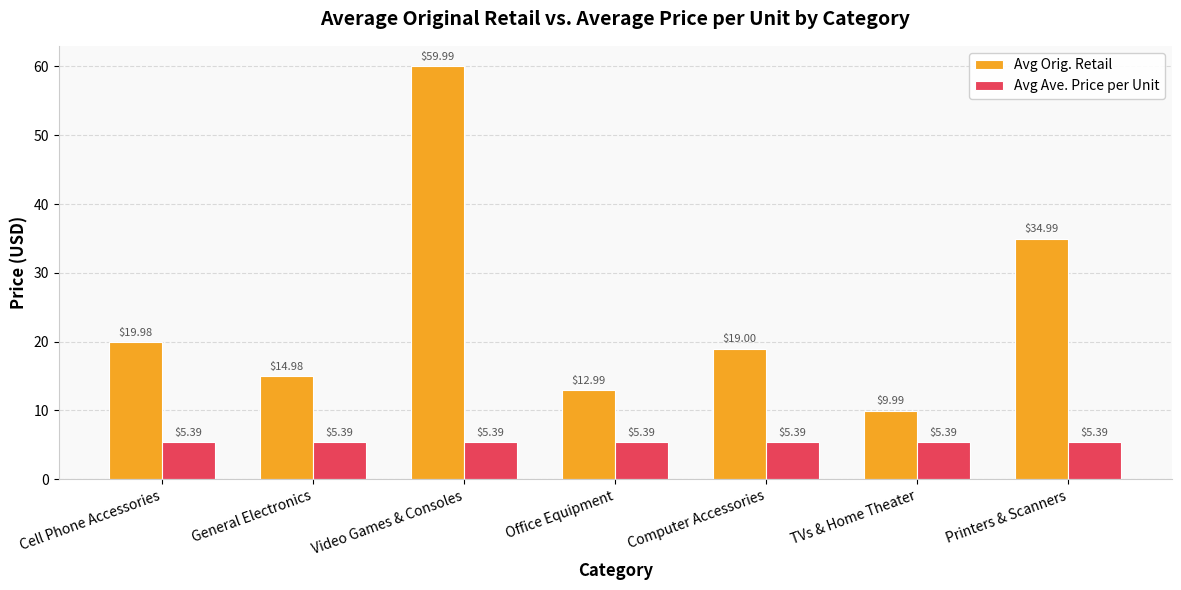

Which series has the widest spread of values?

Avg Orig. Retail